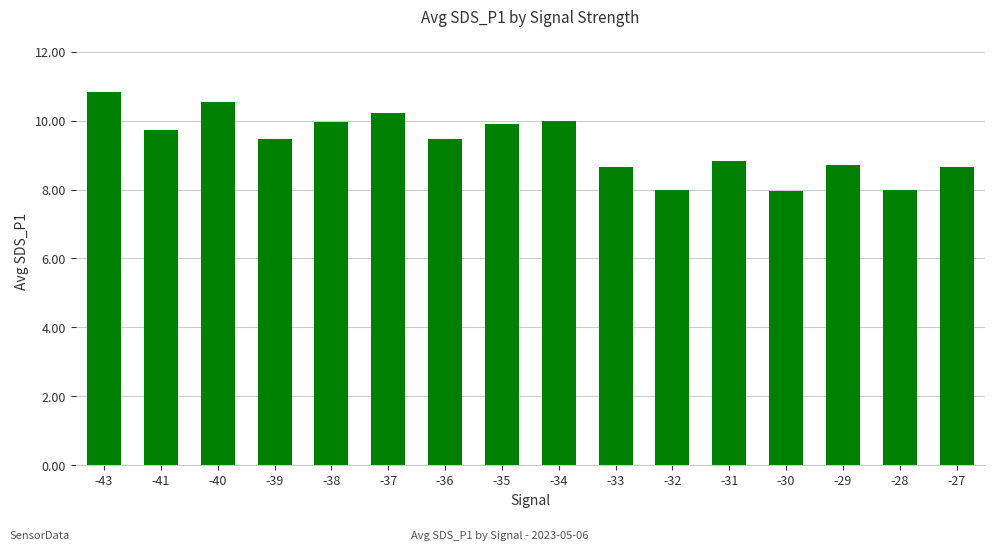

The chart shows a value of 8.0 at -30. True or false?

True